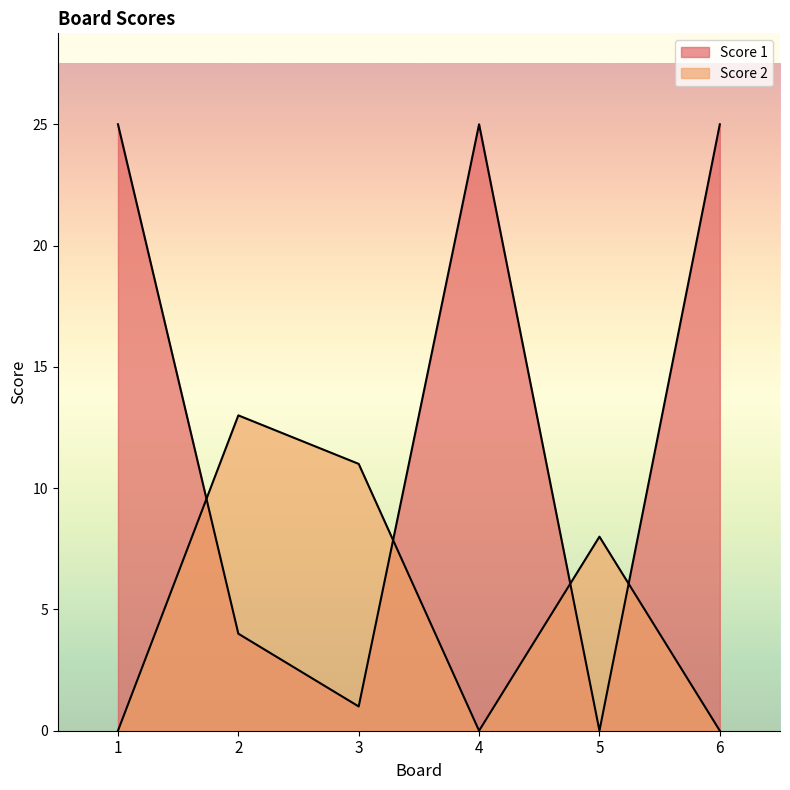

True or false: Score 2 has more than 1 points higher than both neighbors.

True